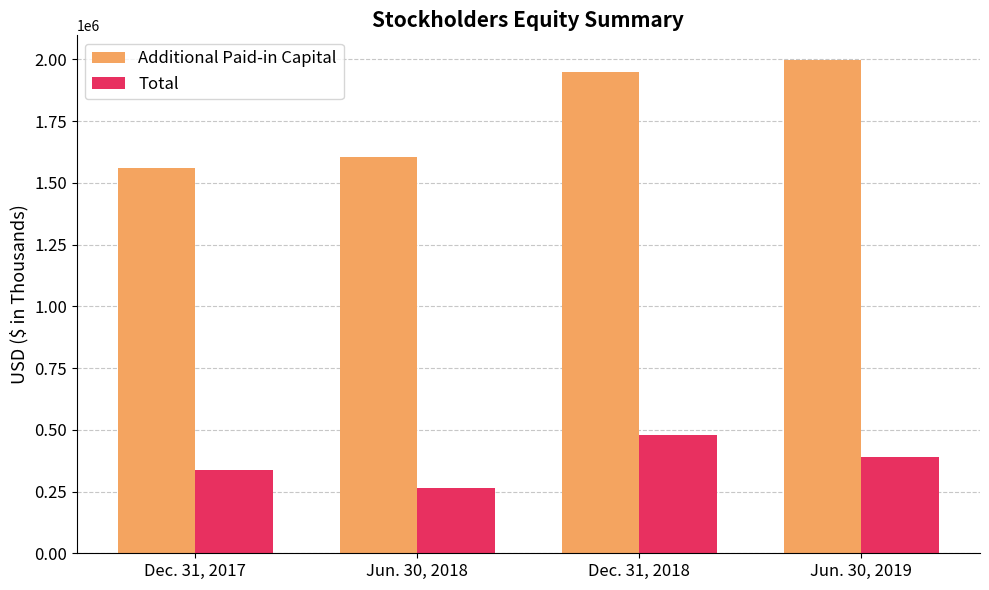

What is the sum of all Additional Paid-in Capital values?

7111538